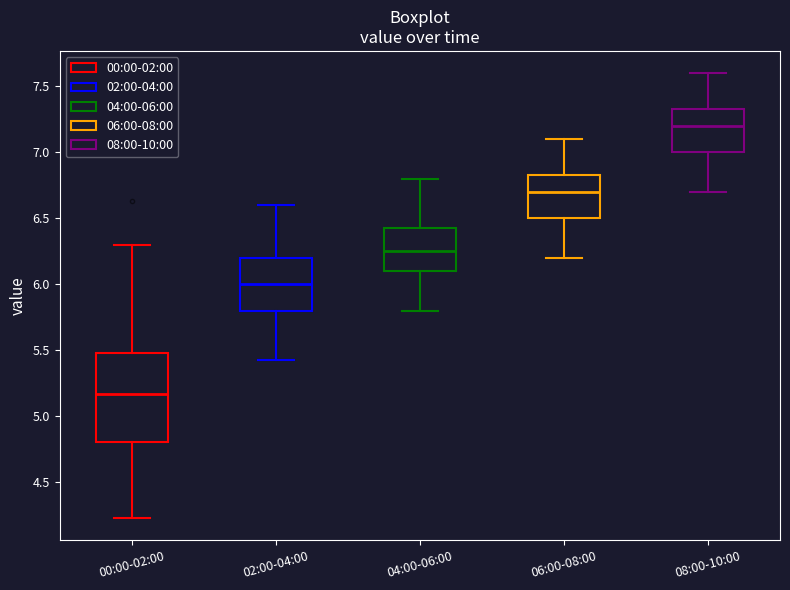

Reading left to right, transcribe this box plot: for each box, give where its median line is, the range the box spans, and where its two whiskers end, as read against the y-axis. The values are not printed on the chart, so give them approximately, as read against the axis.

00:00-02:00: median 5.15, box 4.80 to 5.50, whiskers 4.25 to 6.30
02:00-04:00: median 6.00, box 5.80 to 6.20, whiskers 5.45 to 6.60
04:00-06:00: median 6.25, box 6.10 to 6.45, whiskers 5.80 to 6.80
06:00-08:00: median 6.70, box 6.50 to 6.85, whiskers 6.20 to 7.10
08:00-10:00: median 7.20, box 7.00 to 7.35, whiskers 6.70 to 7.60